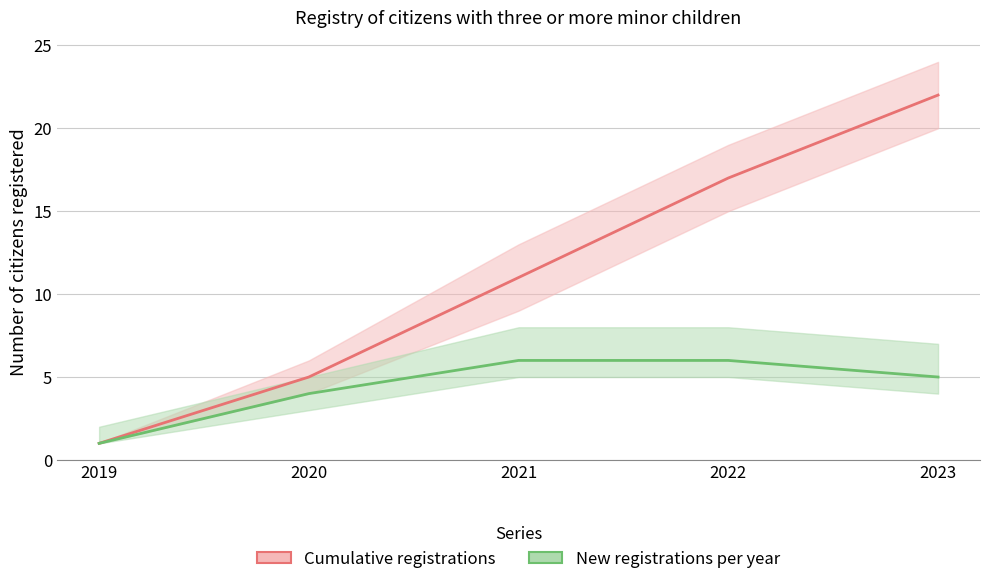

The value of Cumulative registrations at 2023 is 13. True or false?

False